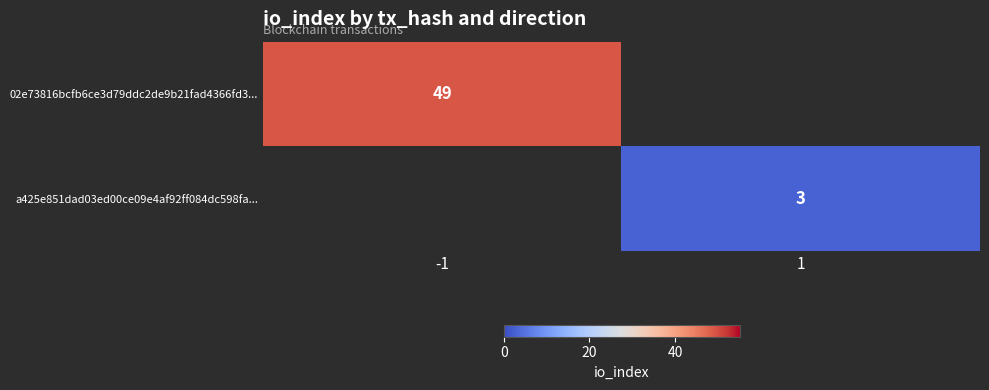

The value of 02e73816bcfb6ce3d79ddc2de9b21fad4366fd3... at -1 is 27. True or false?

False